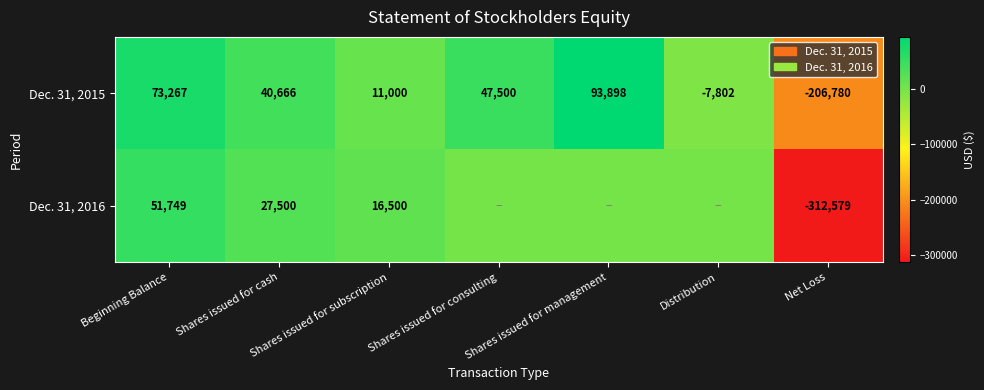

Count the number of data series in this chart.

2